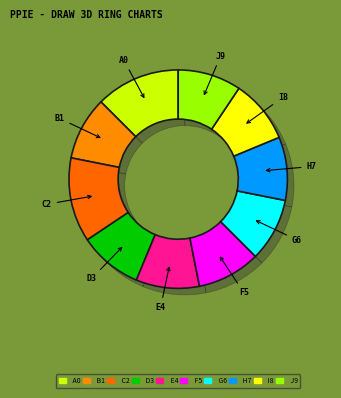

To the nearest percent, what is the difference between the largest and smallest slice percentages?

3%